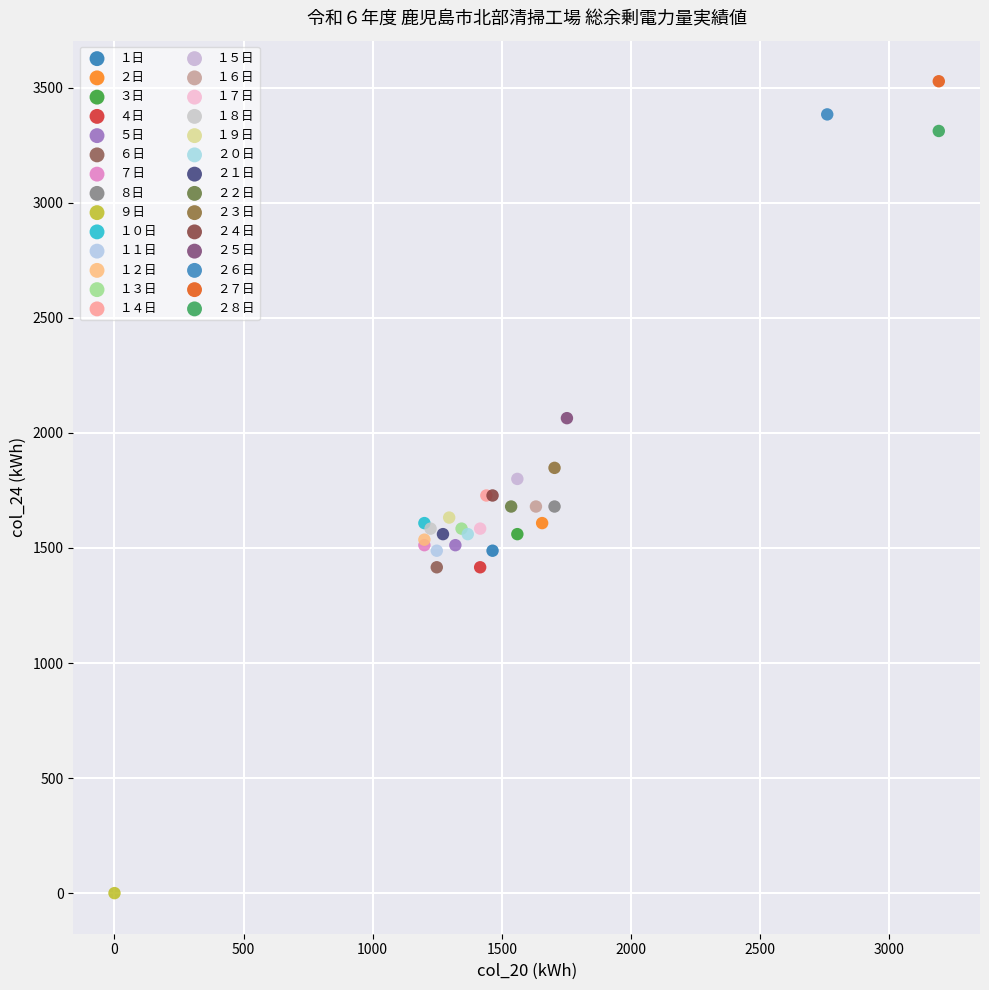

What are all the series names shown in the legend?

１日, ２日, ３日, ４日, ５日, ６日, ７日, ８日, ９日, １０日, １１日, １２日, １３日, １４日, １５日, １６日, １７日, １８日, １９日, ２０日, ２１日, ２２日, ２３日, ２４日, ２５日, ２６日, ２７日, ２８日